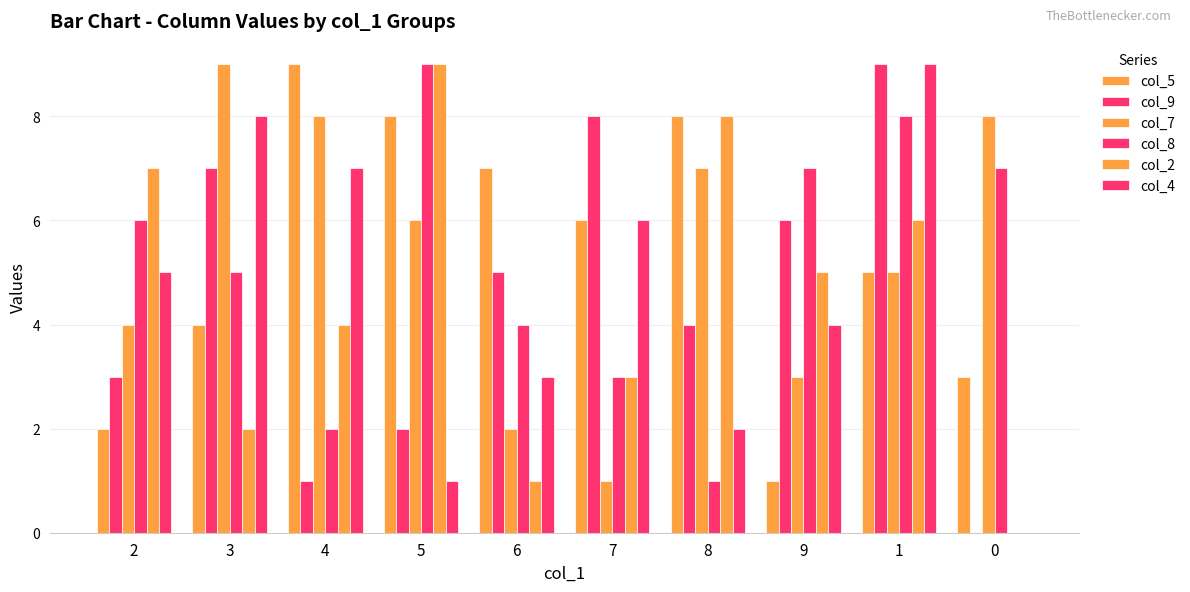

Count the col_5 values in the range 3 to 8.

7